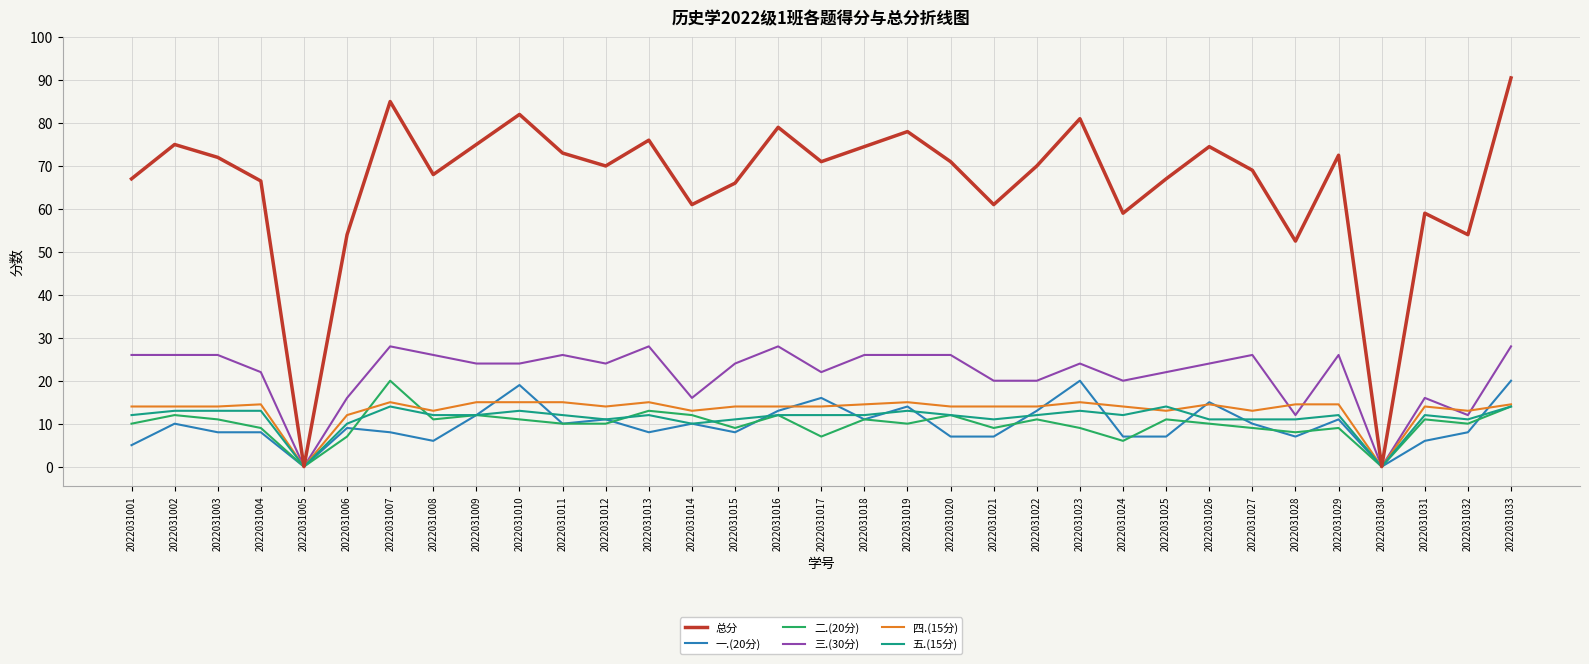

True or false: 四.(15分) and 五.(15分) cross at least once.

True